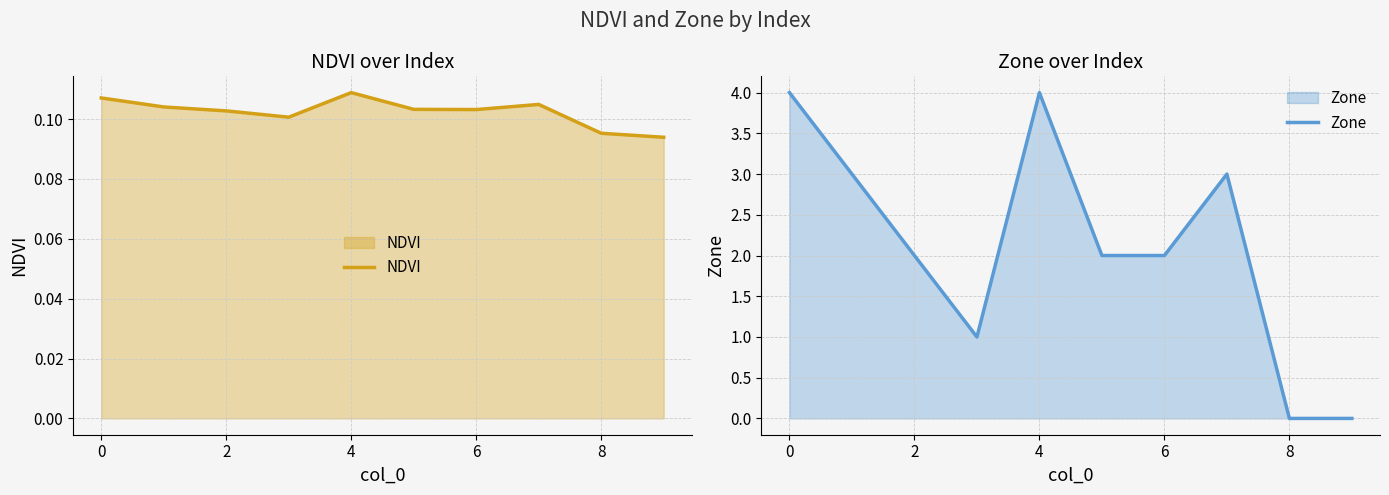

Where do NDVI and Zone first cross each other?

7 and 8